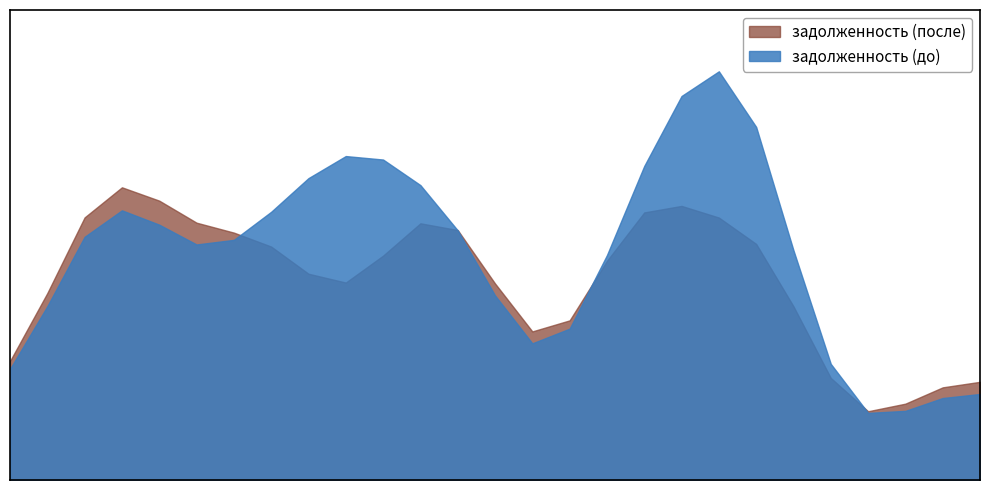

Which series ends up on top after the final intersection of задолженность (после) and задолженность (до)?

задолженность (после)